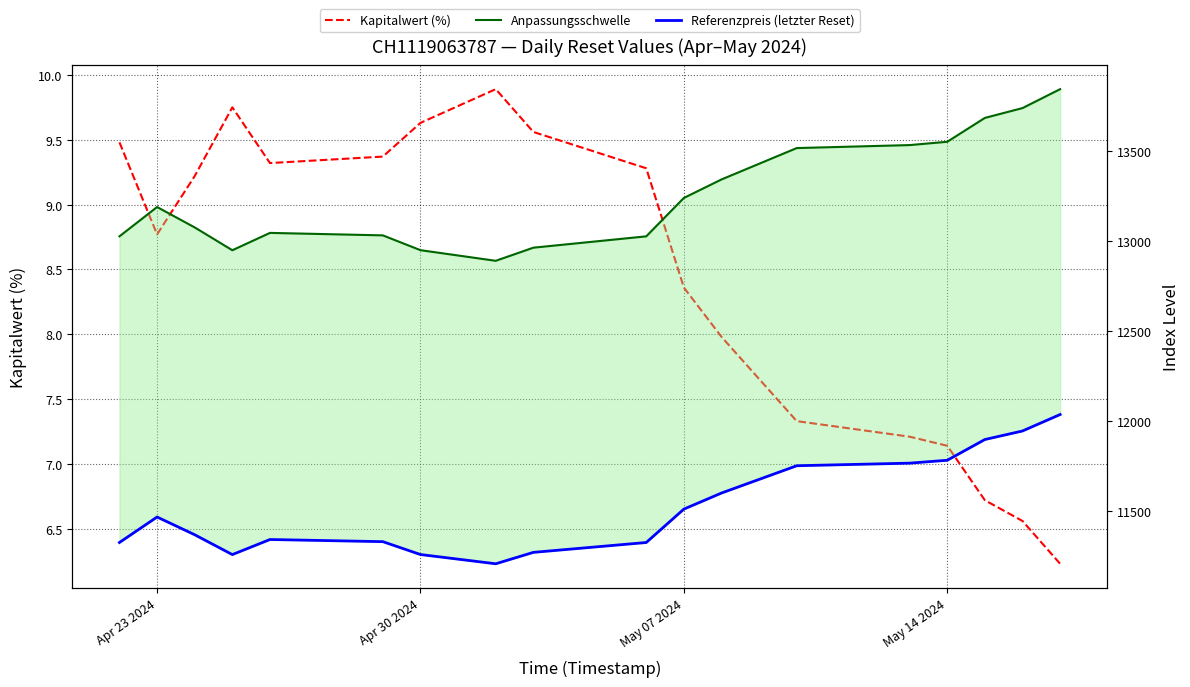

Rank the series at May 14 2024 from highest to lowest value.

Anpassungsschwelle, Referenzpreis (letzter Reset), Kapitalwert (%)